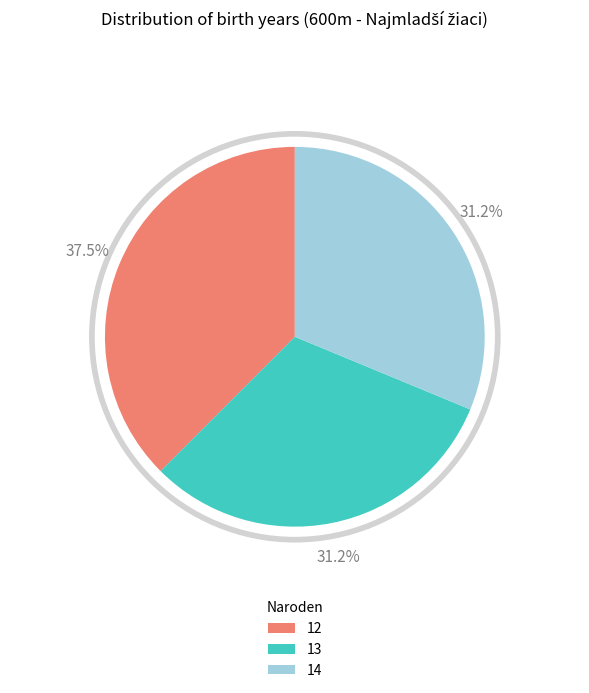

The 12 slice represents 38% of the pie. True or false?

True